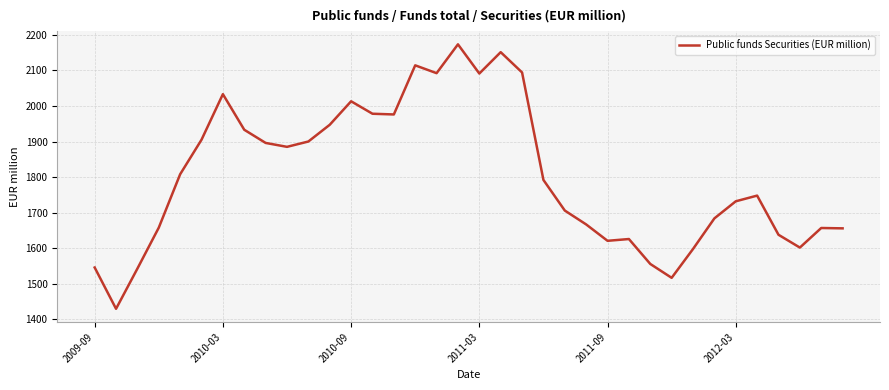

What is the maximum value shown in the chart?

2173